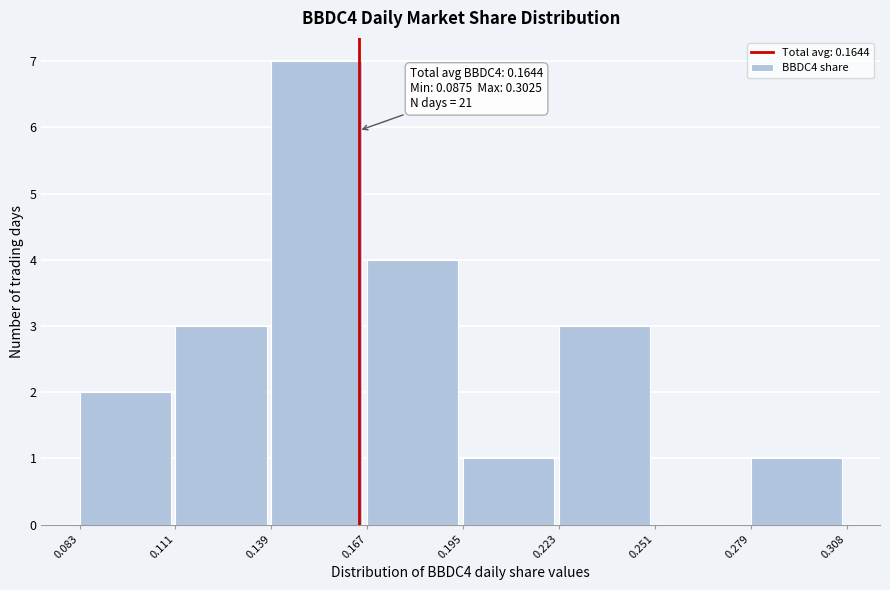

Over which range of the x-axis is the bar tallest?

0.139 to 0.167